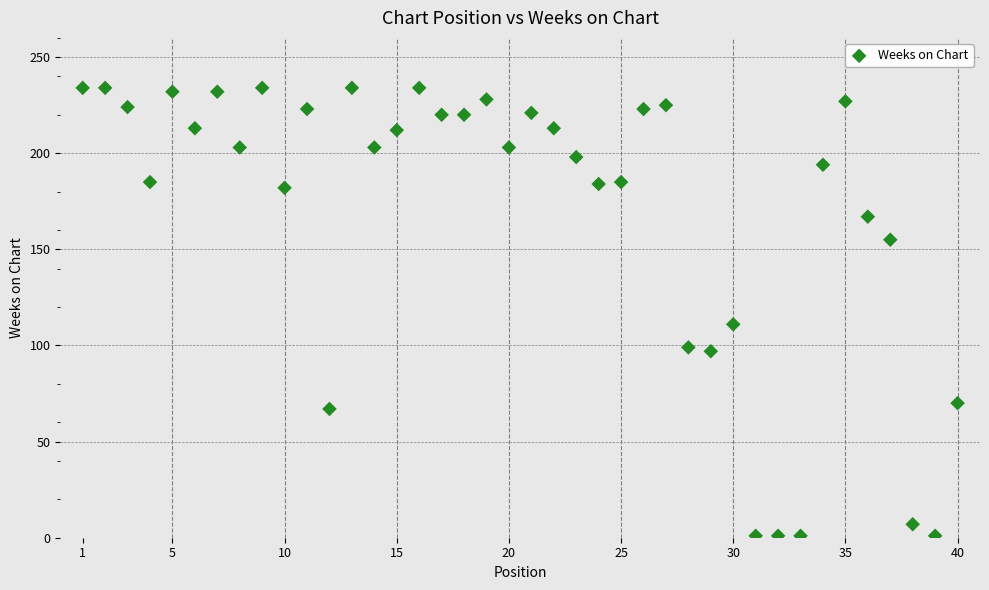

What is the range of X values (max minus min)?

39